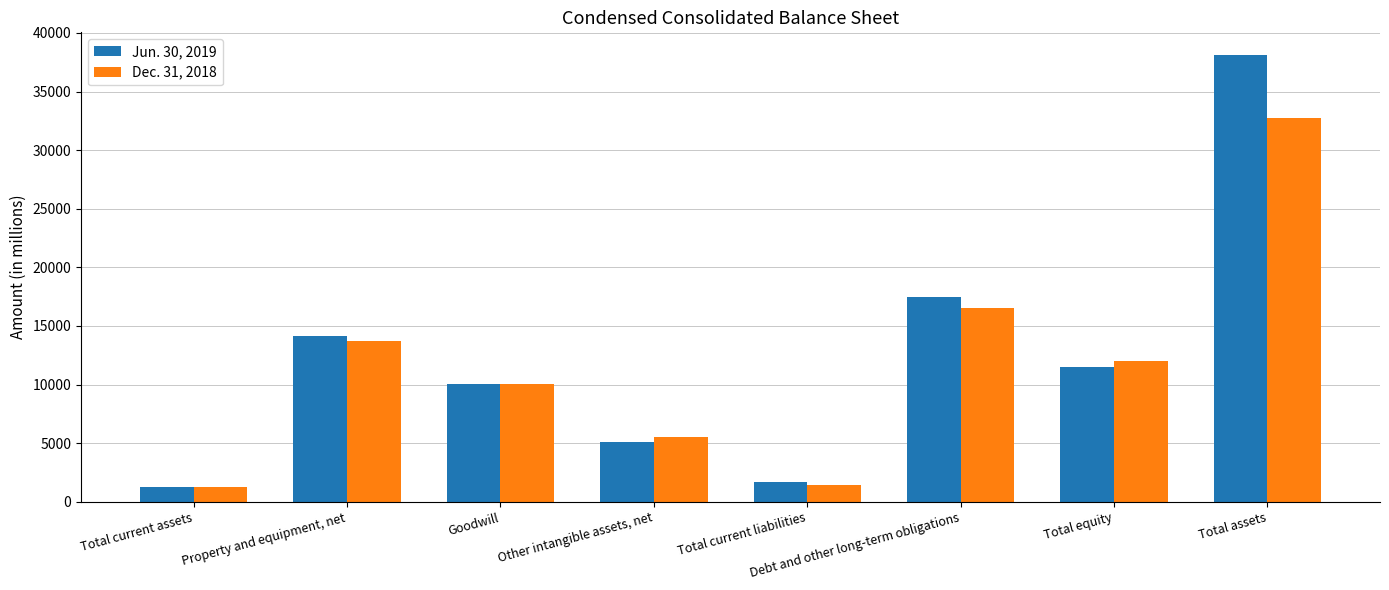

Reading right to left, extract all data points from this chart.

Jun. 30, 2019: Total assets=38147	Total equity=11523	Debt and other long-term obligations=17471	Total current liabilities=1698	Other intangible assets, net=5074	Goodwill=10078	Property and equipment, net=14151	Total current assets=1294
Dec. 31, 2018: Total assets=32785	Total equity=12034	Debt and other long-term obligations=16575	Total current liabilities=1417	Other intangible assets, net=5516	Goodwill=10078	Property and equipment, net=13676	Total current assets=1229